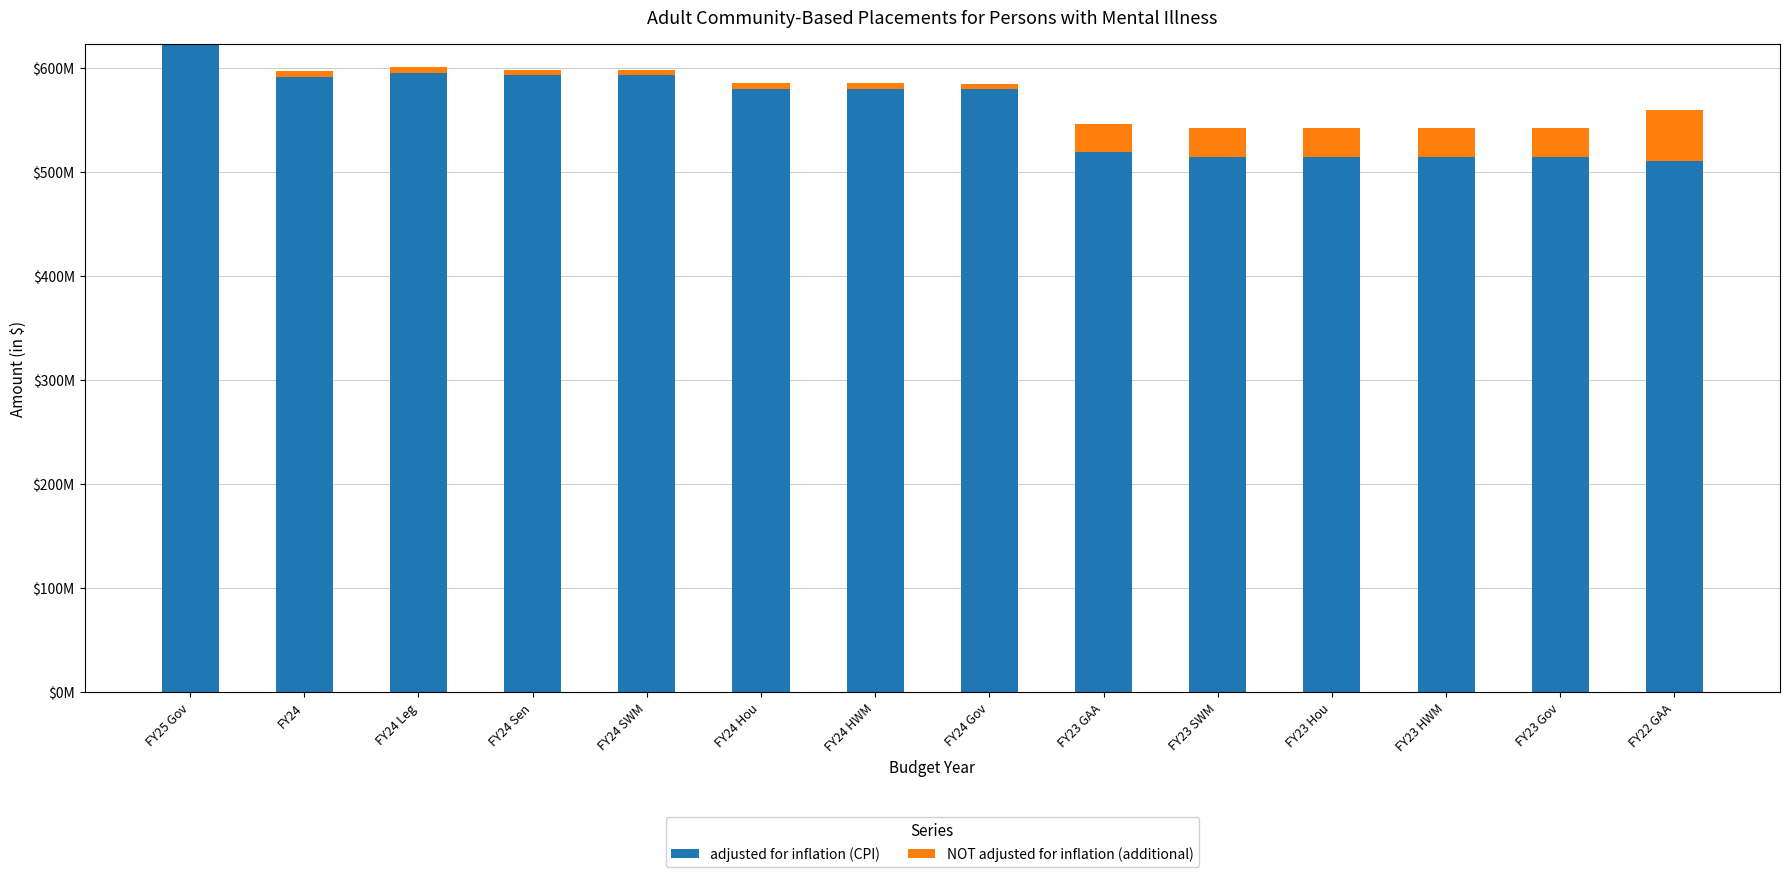

How many groups of bars are there?

14